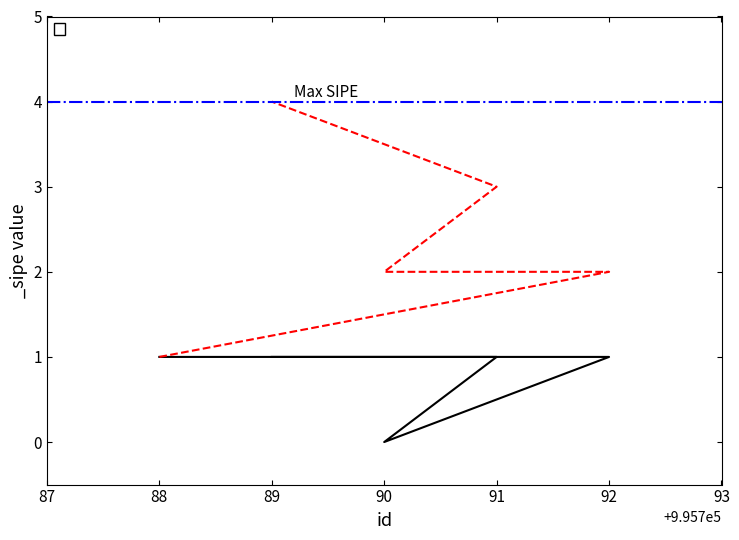

Which category has the lowest value across all series?

90